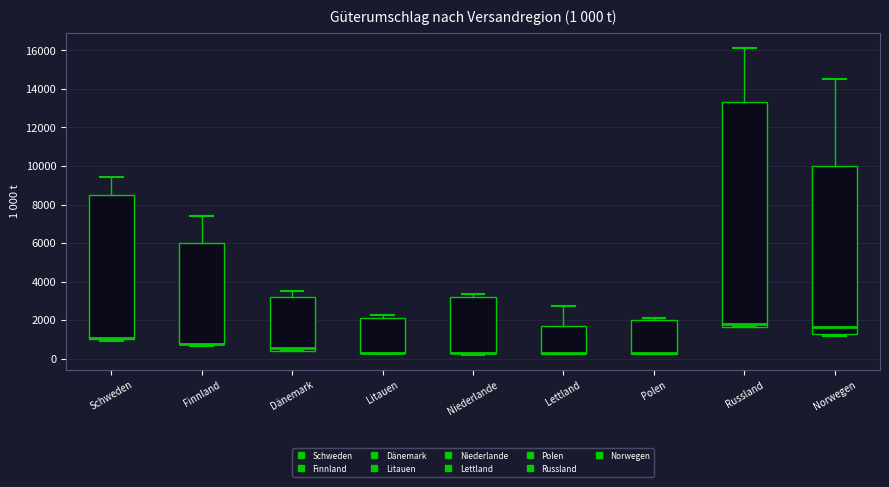

Which box is the tallest, from its lower edge to its upper edge?

Russland